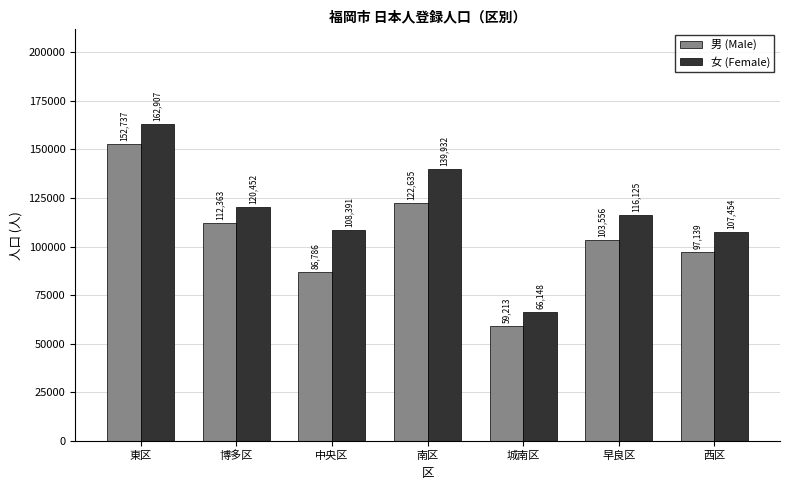

What is the difference between the 男 (Male) values at 西区 and 博多区?

15224